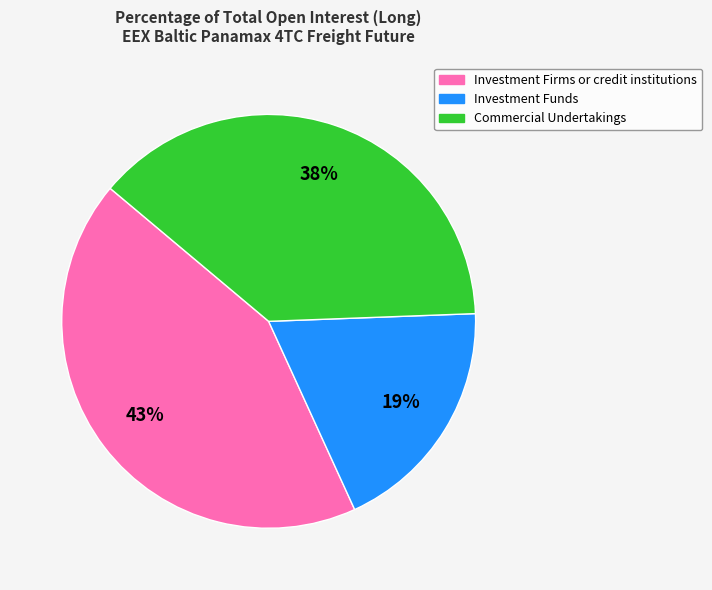

Is the sum of Investment Funds and Investment Firms or credit institutions greater than half?

Yes